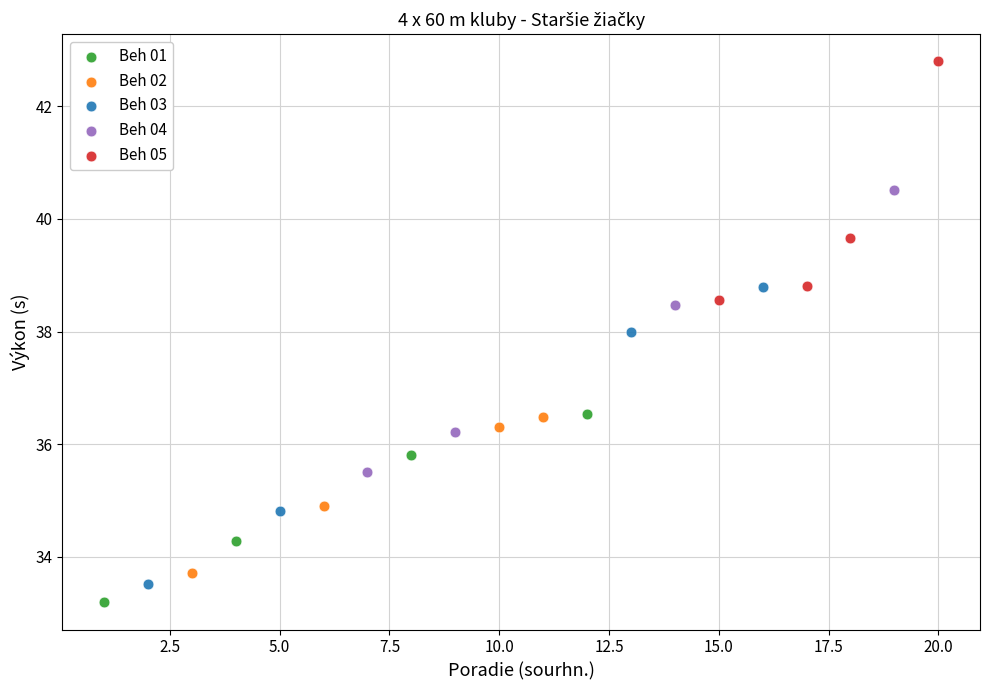

Which series contains the highest Y value?

Beh 05